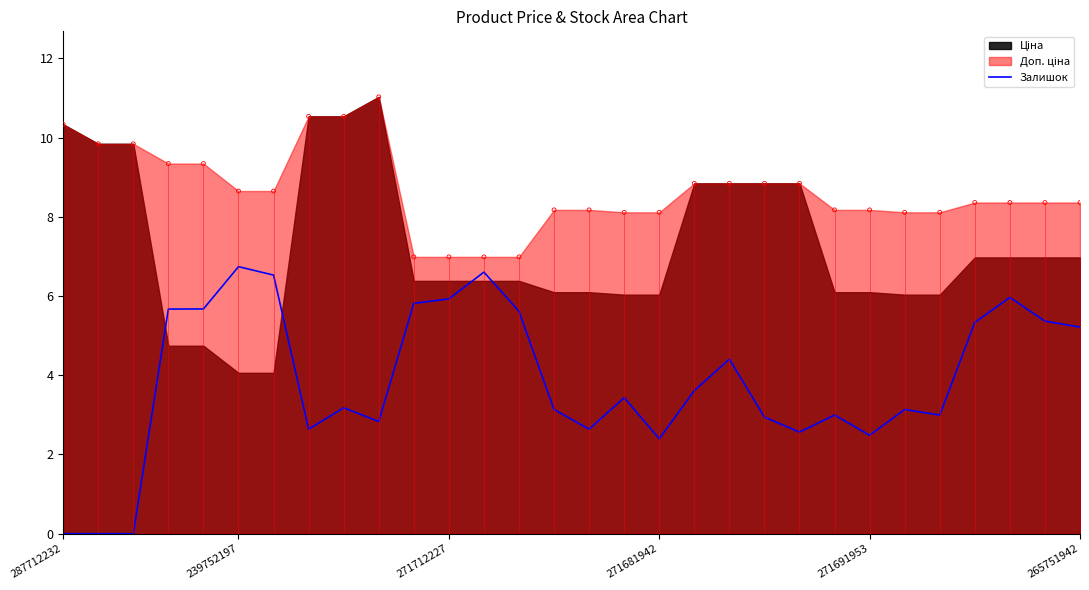

What is the change in value from 8 to 16?

+0.3